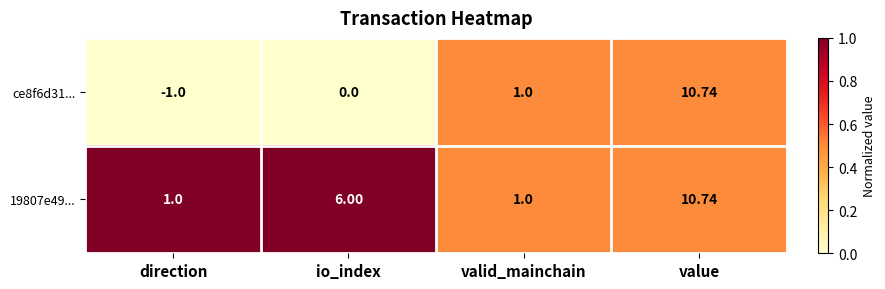

At which label is ce8f6d31... closest to 4?

valid_mainchain